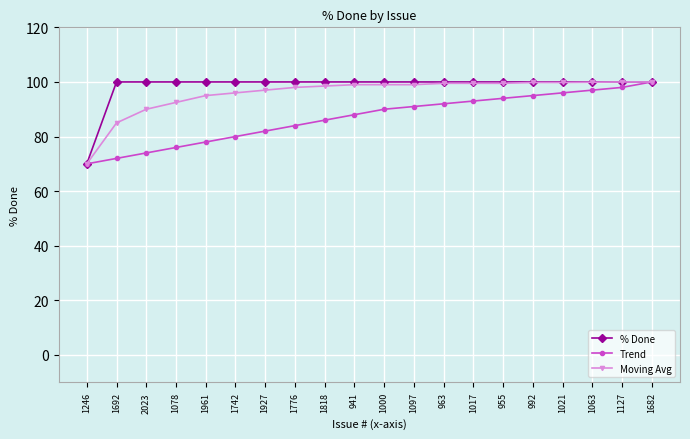

What position from the right is 1682?

1